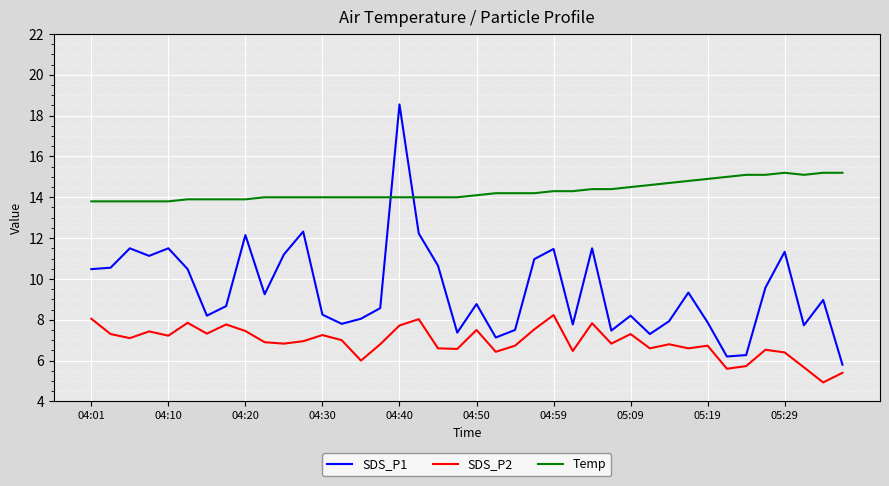

True or false: SDS_P2 and SDS_P1 cross at least once.

False